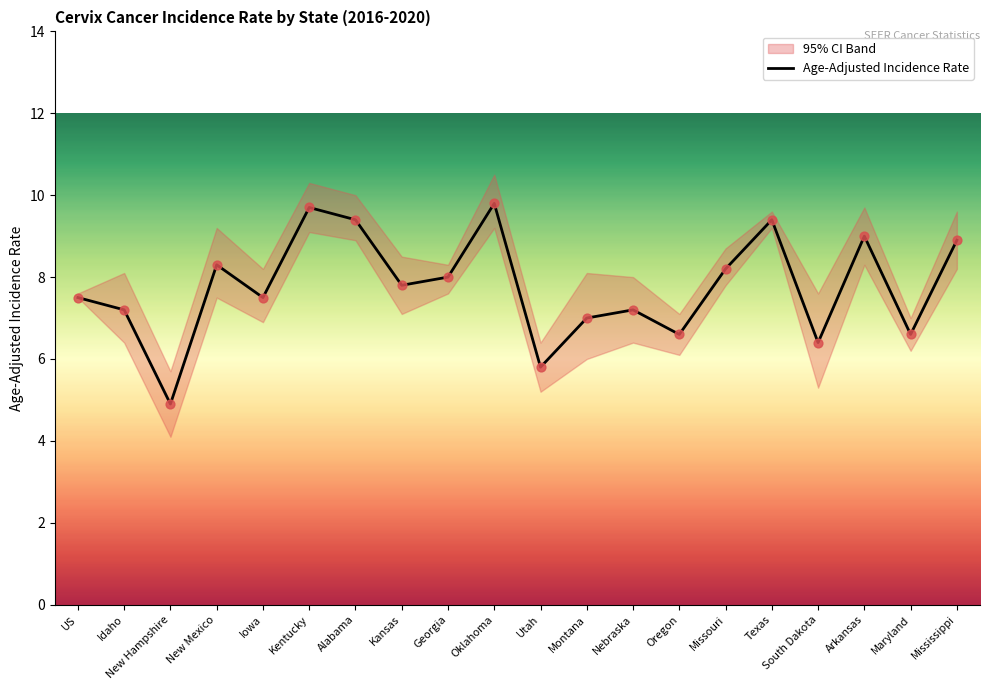

Which has a higher value, Utah or US?

US